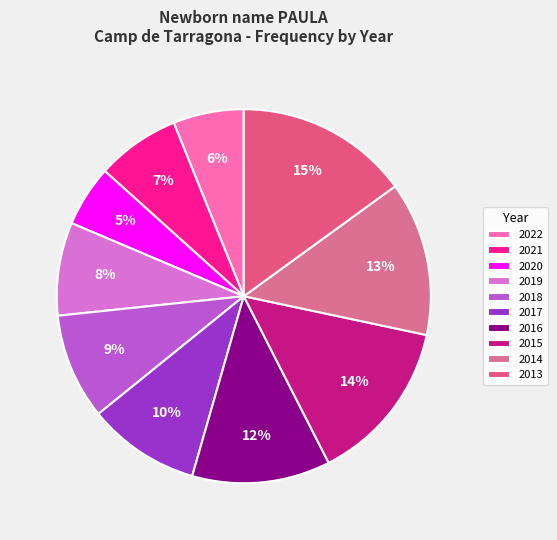

Rank the categories by value from lowest to highest.

2020, 2022, 2021, 2019, 2018, 2017, 2016, 2014, 2015, 2013